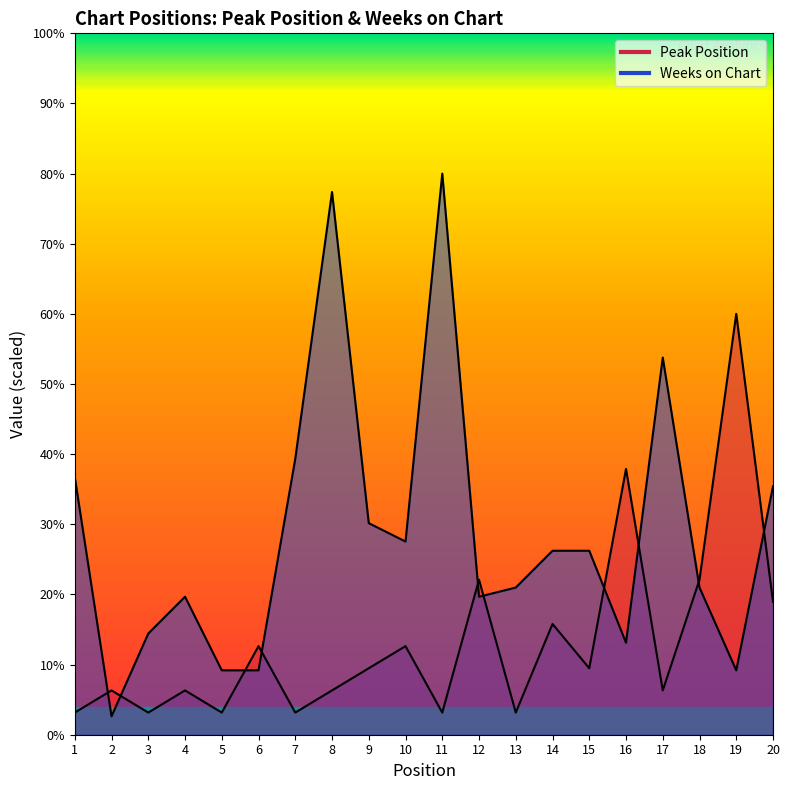

Does the chart have visible grid lines?

No